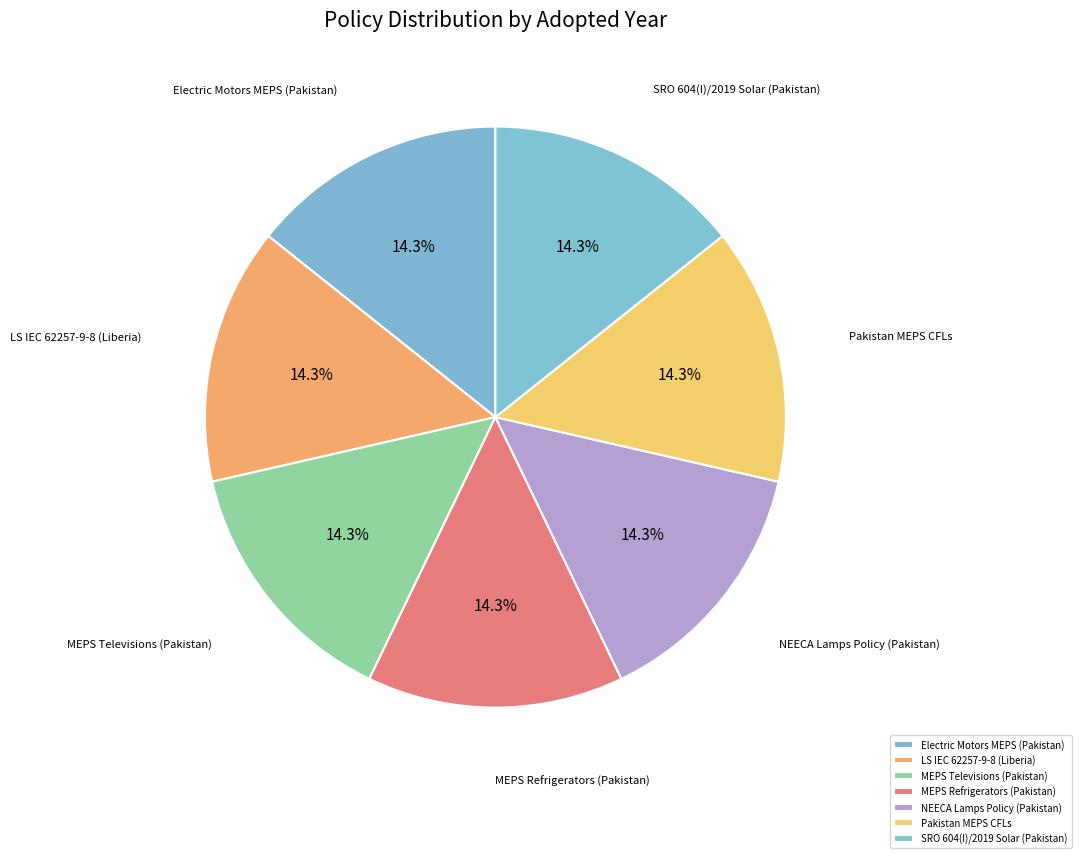

Is it true that MEPS Refrigerators (Pakistan) is 14% of the pie?

True